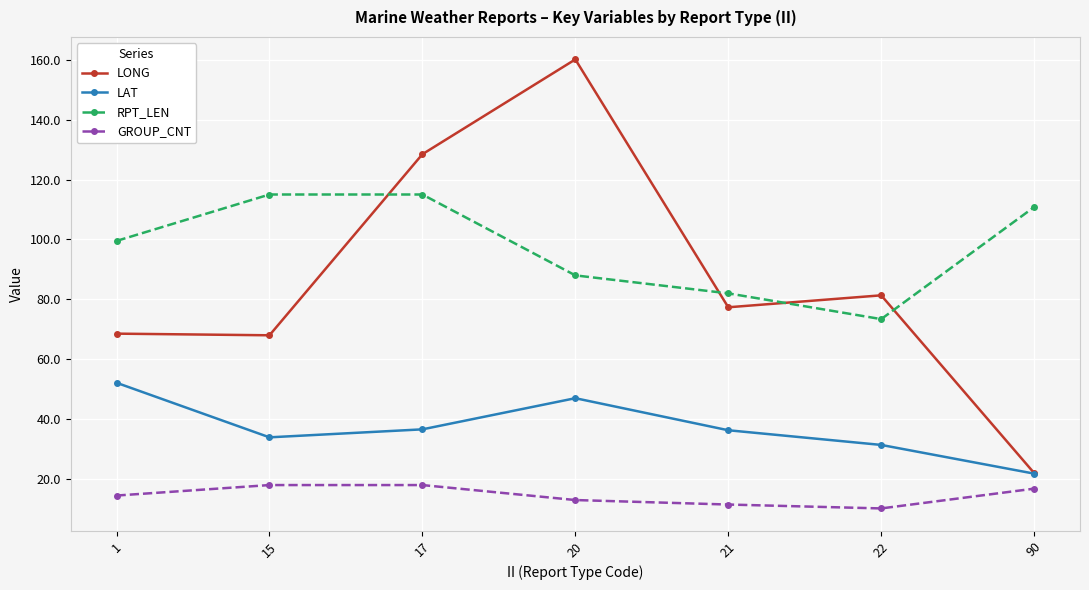

True or false: LONG has more than 2 interior local peaks.

False